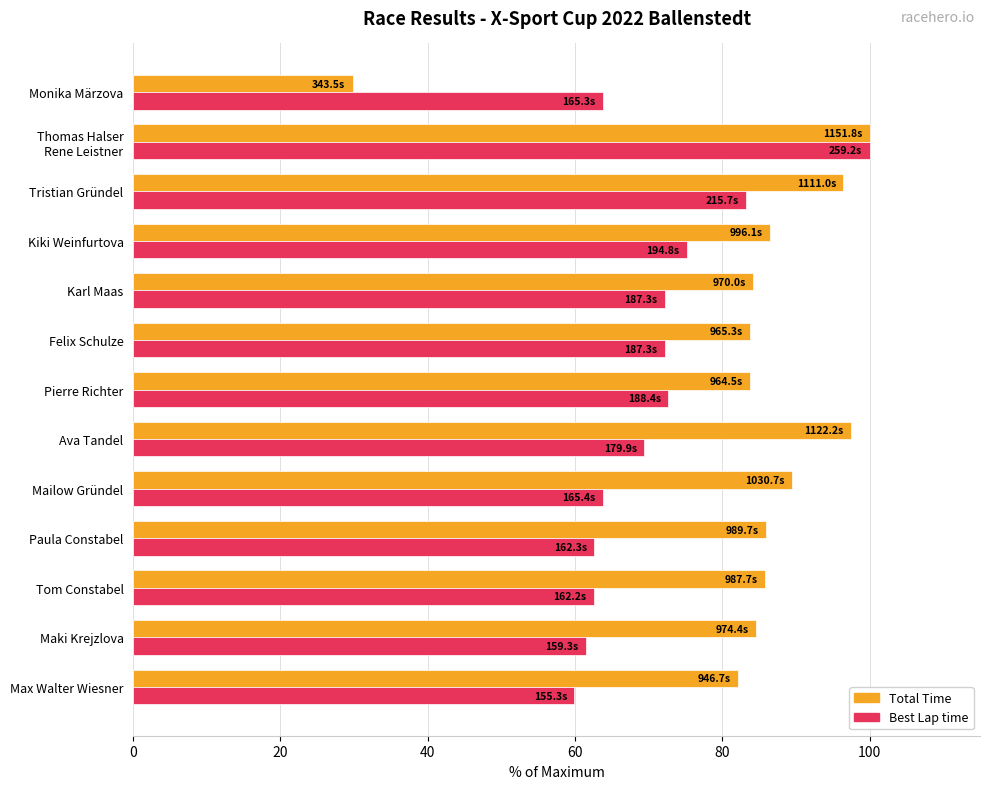

Which series has the widest spread of values?

Total Time